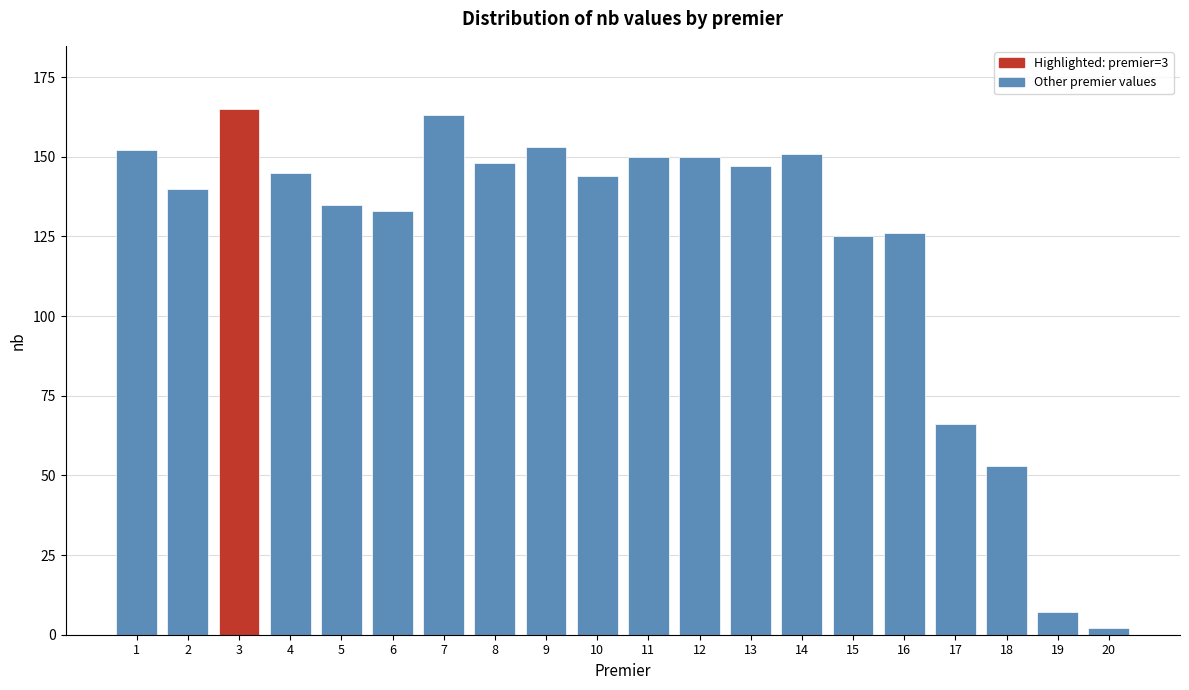

Reading left to right, list all the values displayed in this chart.

152	140	165	145	135	133	163	148	153	144	150	150	147	151	125	126	66	53	7	2